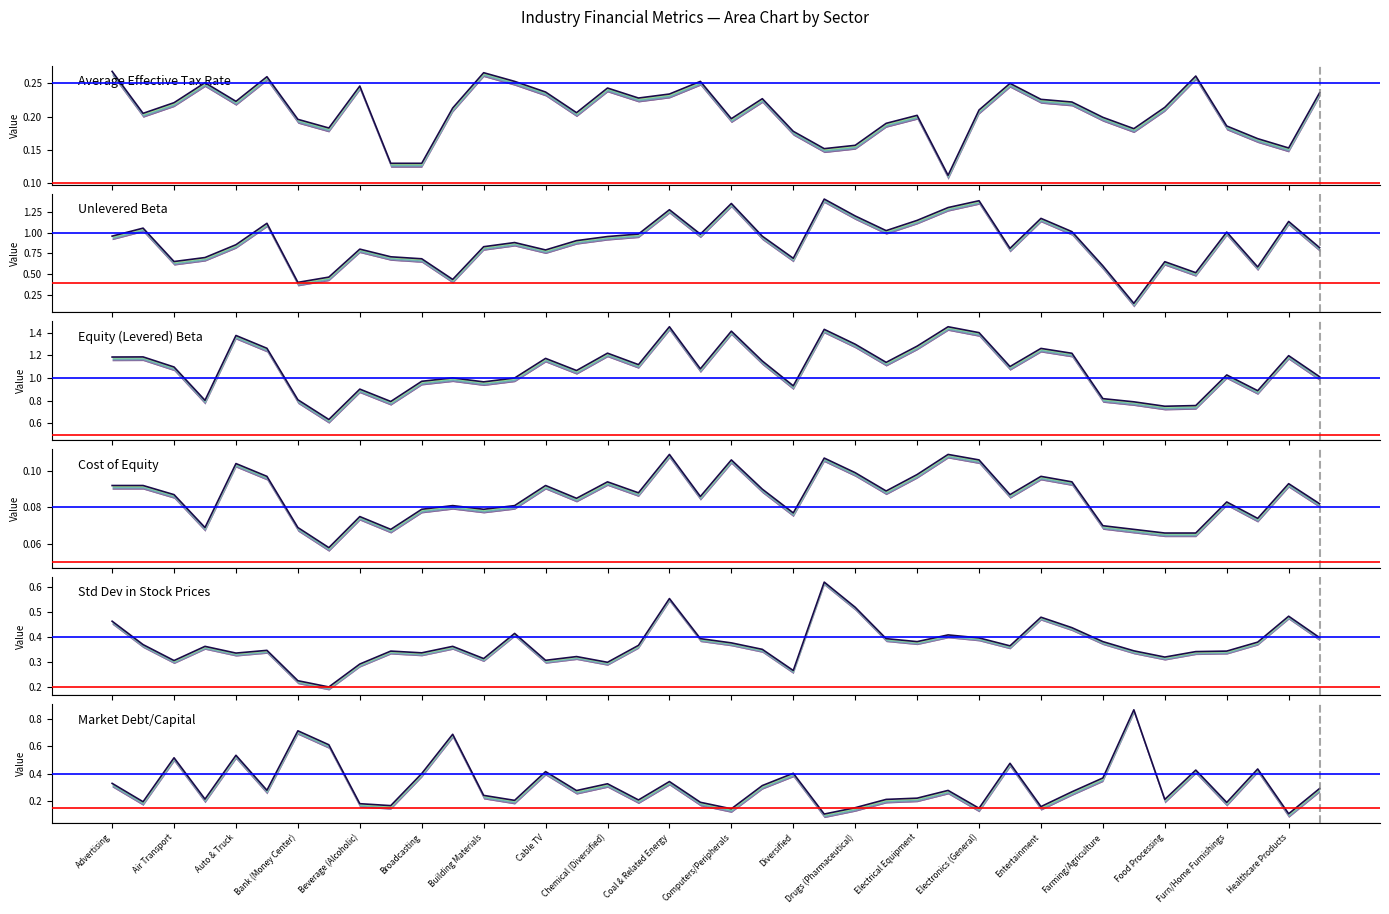

Which series has the widest spread of values?

Unlevered Beta